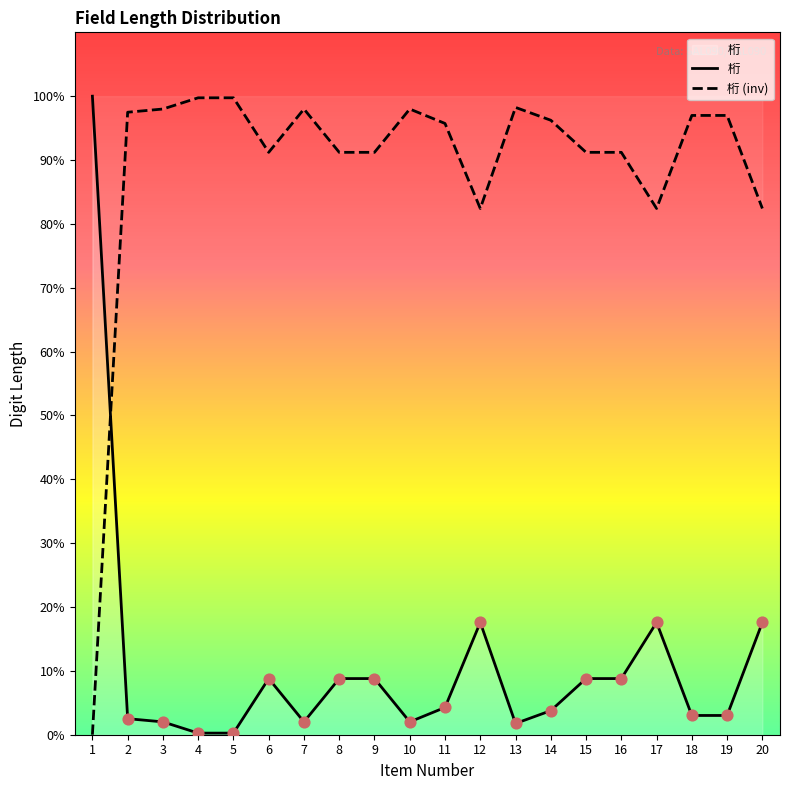

Which series reaches the minimum Y coordinate?

桁 (inv)